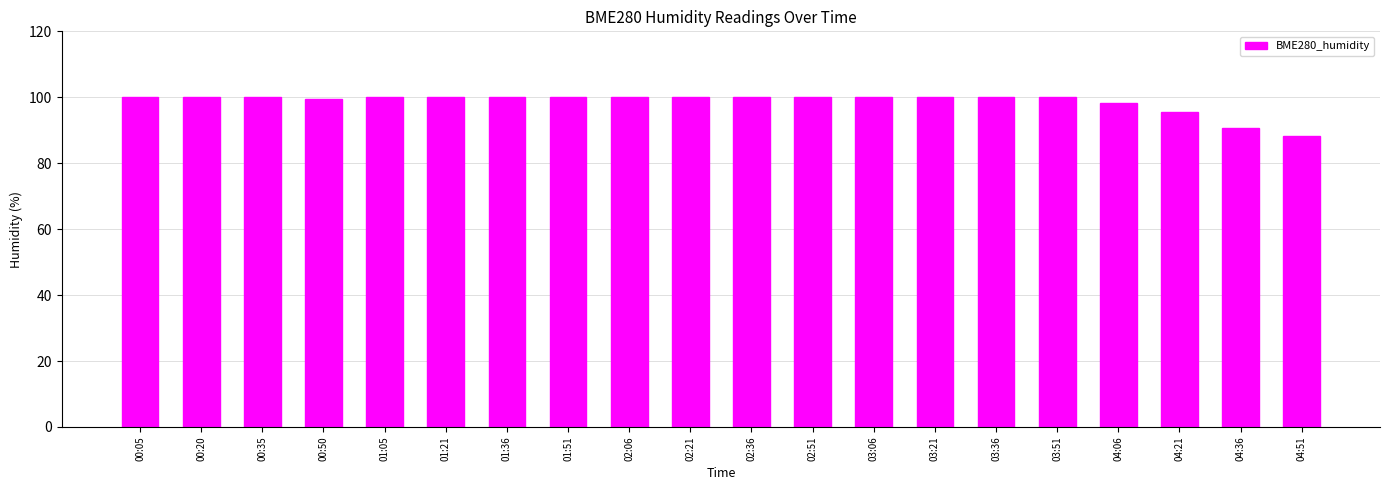

At which label is the value closest to 94?

04:21